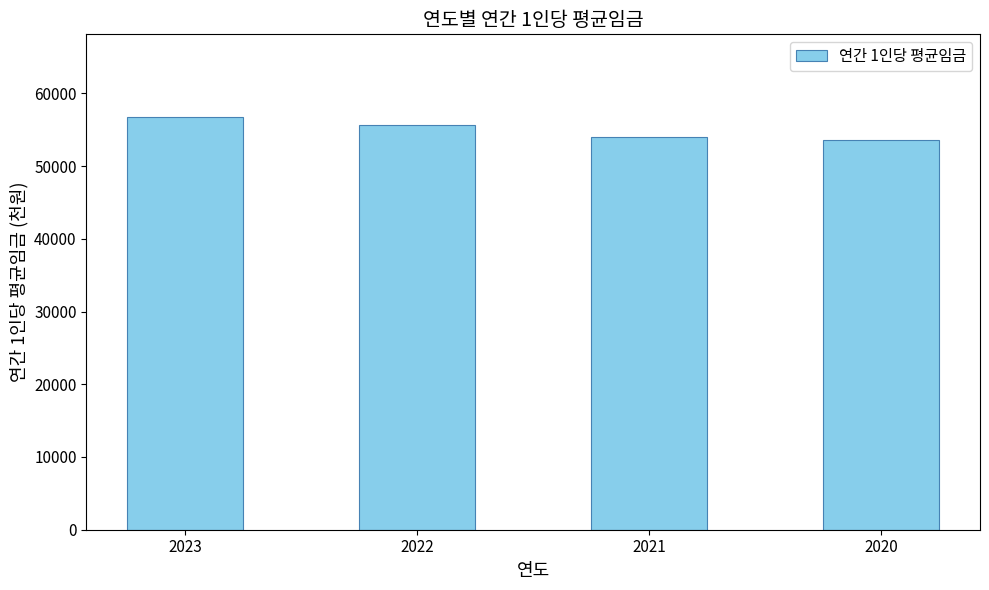

What is the change in value from 2021 to 2020?

-366